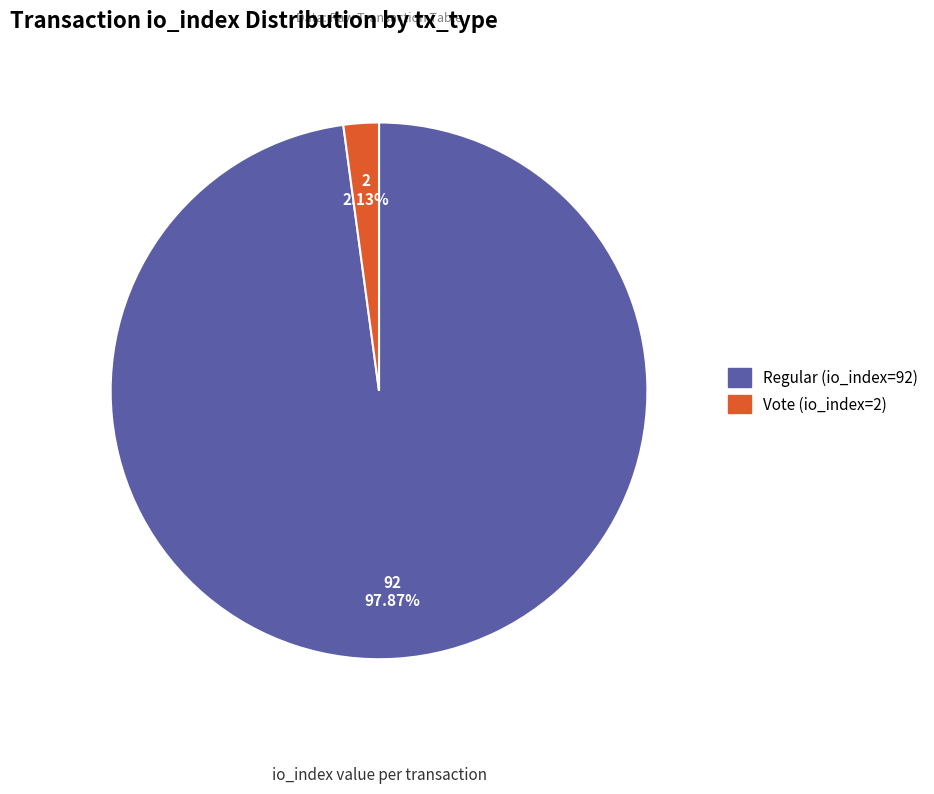

To the nearest percent, what is the difference between the largest and smallest slice percentages?

96%